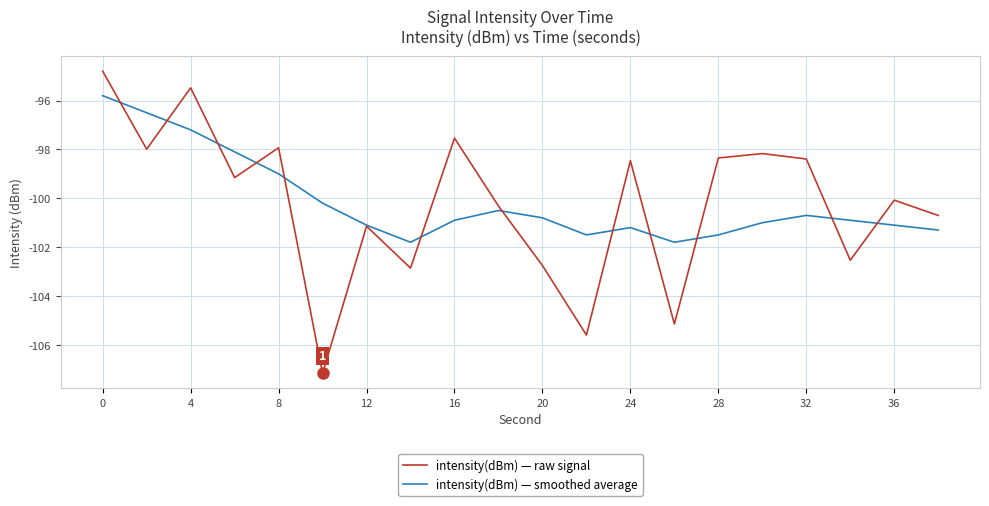

What are all the series names shown in the legend?

intensity(dBm) — raw signal, intensity(dBm) — smoothed average